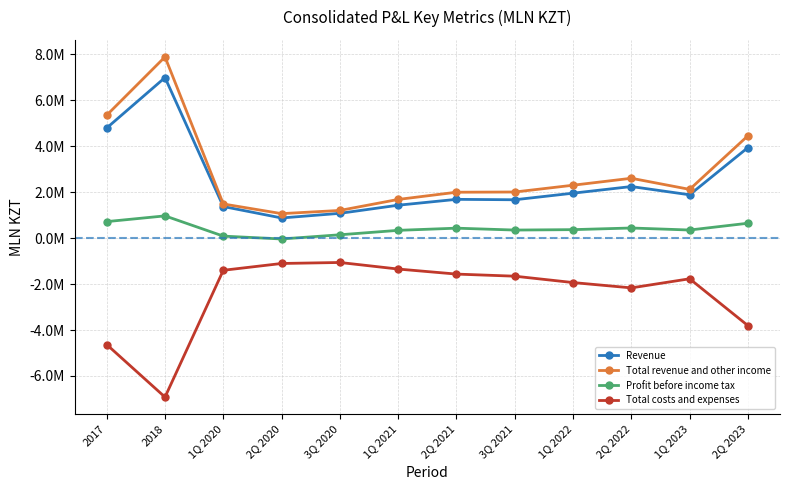

Rank the series at 2Q 2020 from lowest to highest value.

Total costs and expenses, Profit before income tax, Revenue, Total revenue and other income